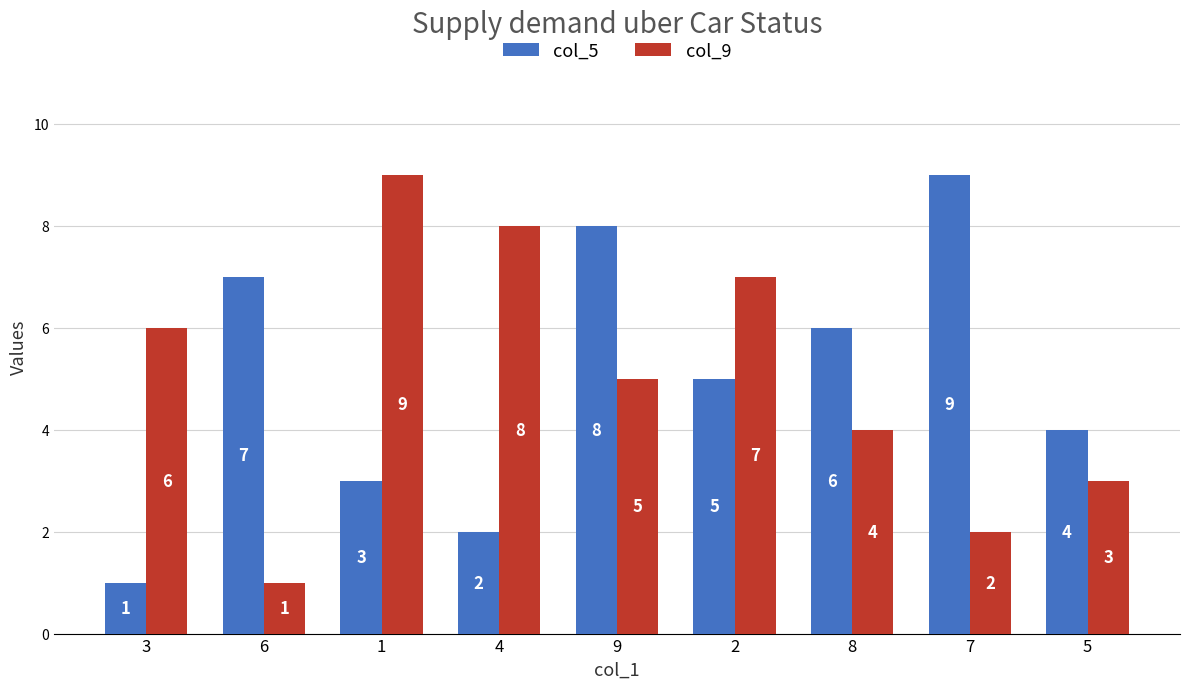

Reading left to right, list all the values displayed in this chart.

col_5: 1	7	3	2	8	5	6	9	4
col_9: 6	1	9	8	5	7	4	2	3